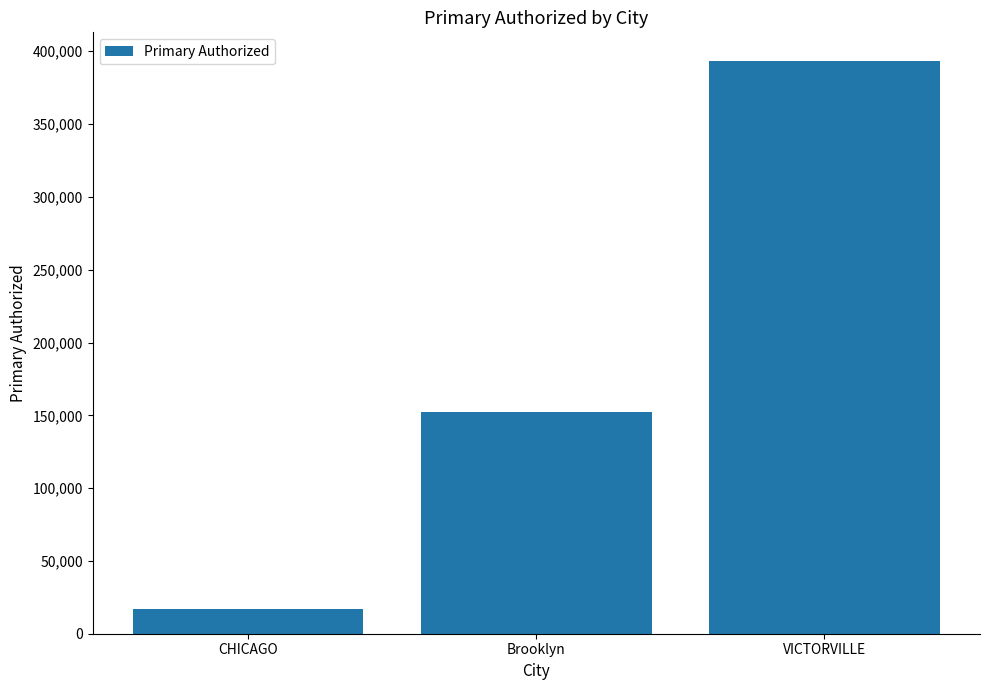

What is the greatest value displayed?

393355